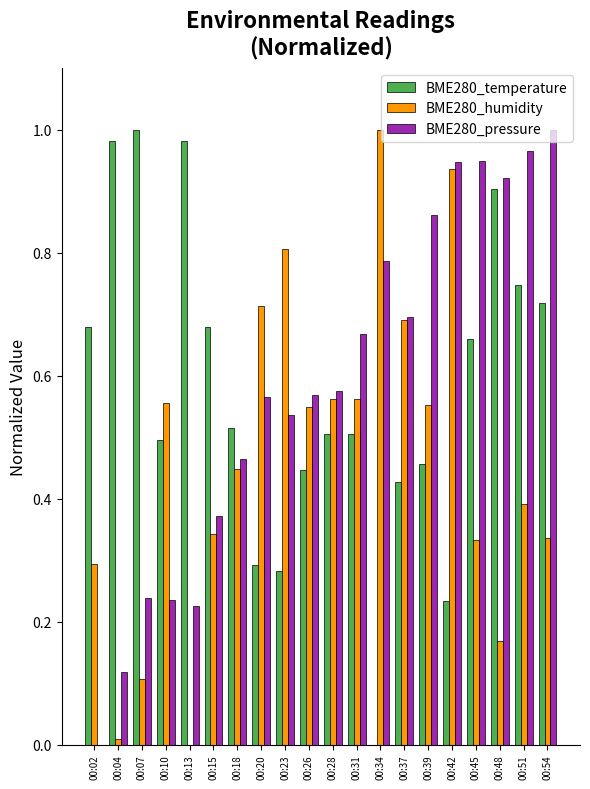

Is it true that BME280_pressure equals 1.5 at 00:48?

False